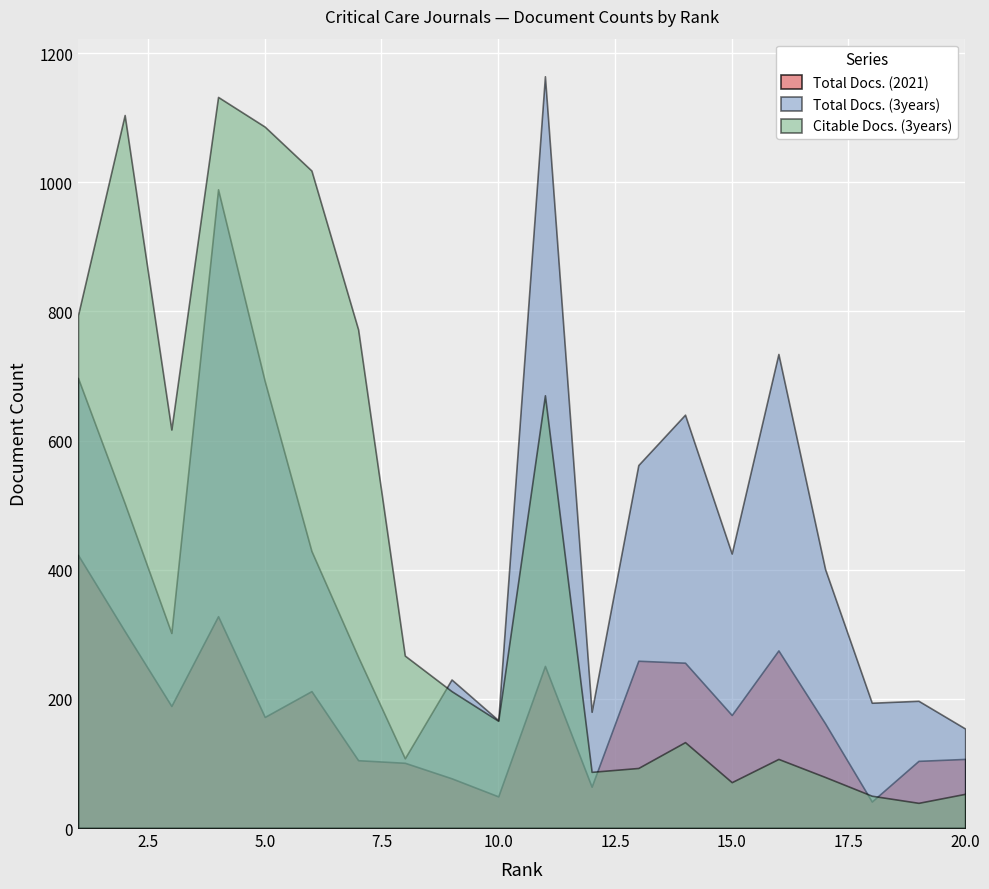

How many categories are shown in the chart?

20